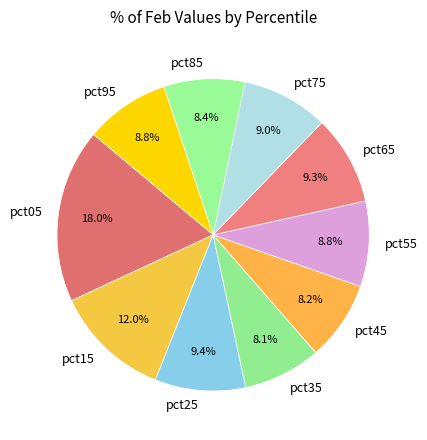

Combined, what portion of the pie is pct95 and pct55?

17.6%